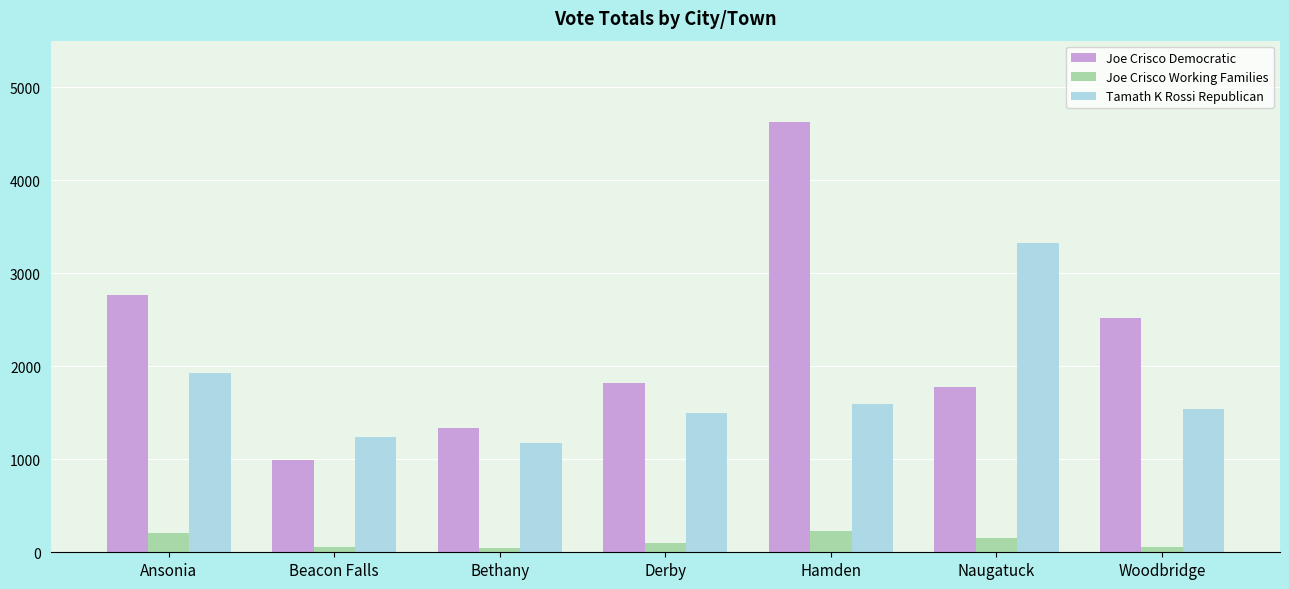

The value of Joe Crisco Democratic at Hamden is 4626. True or false?

True